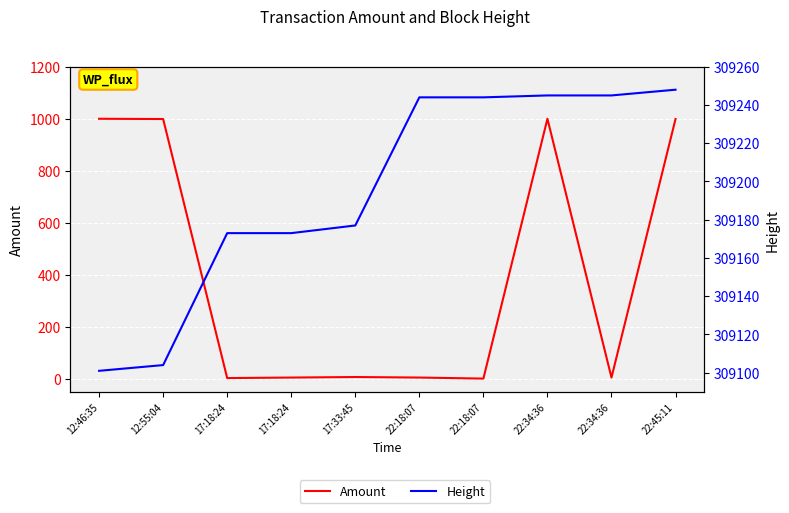

What is the value of the Amount point at the 1st from the left?

1000